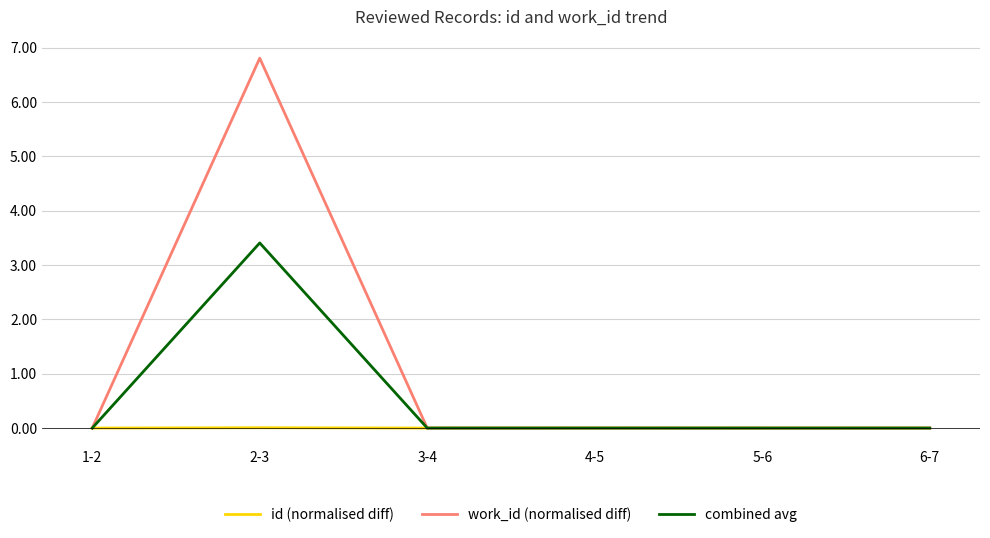

True or false: combined avg has a value of 0.0 at 5-6.

True